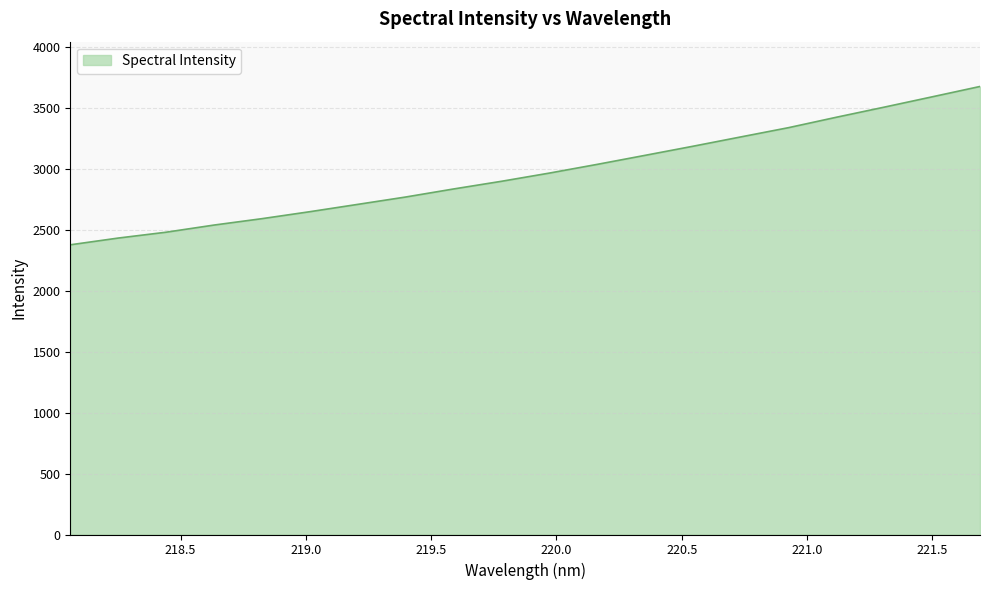

What is the smallest value displayed?

2376.2